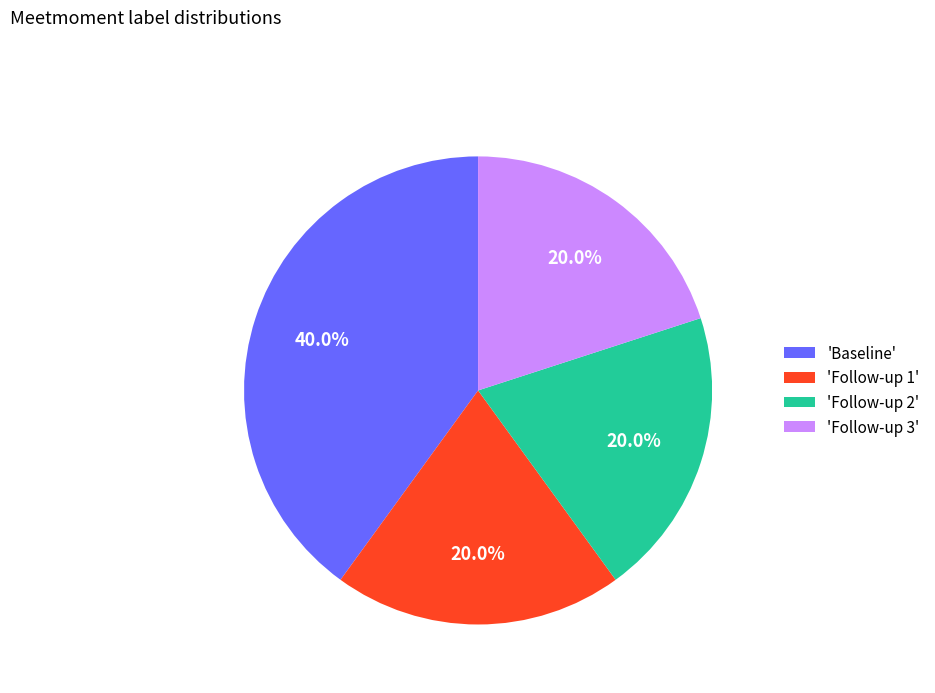

Does any single category account for the majority?

No